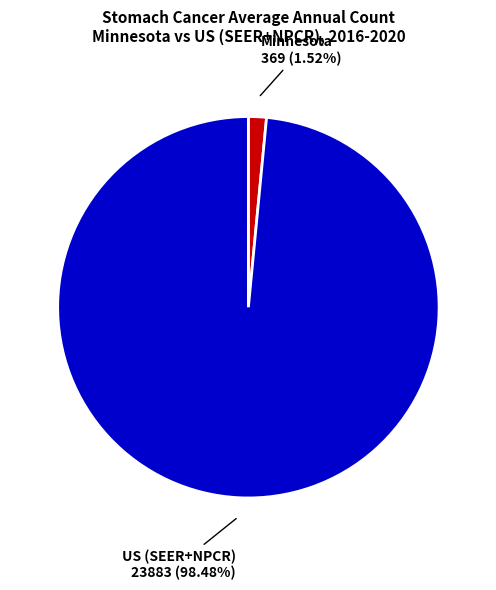

Is there any slice that represents more than half of the pie?

Yes